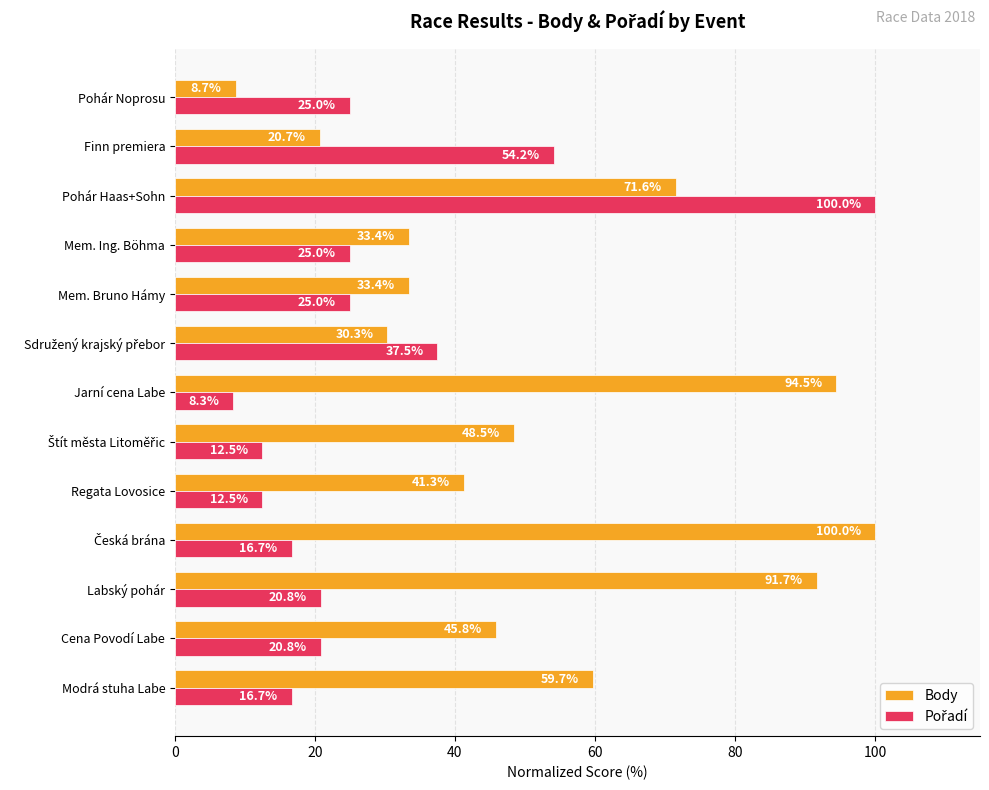

Read the Body value at Pohár Haas+Sohn.

71.6